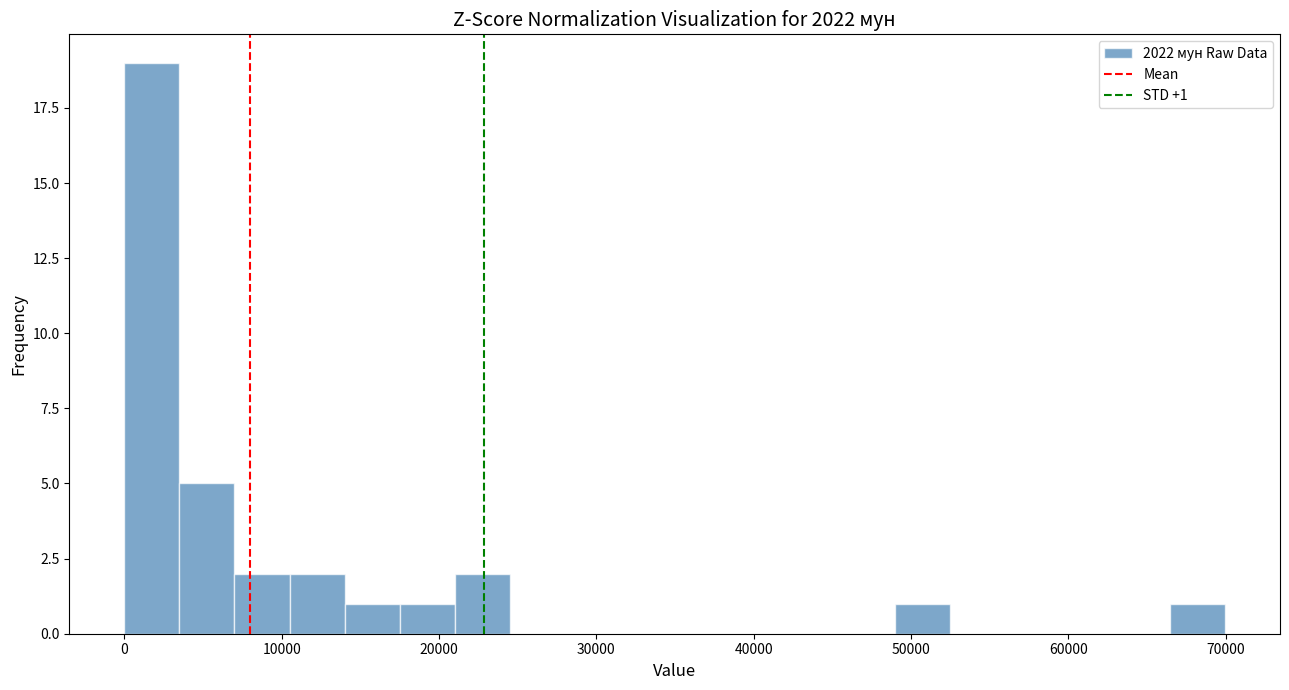

Read against the x-axis, roughly where is the centre of the tallest bar?

2000